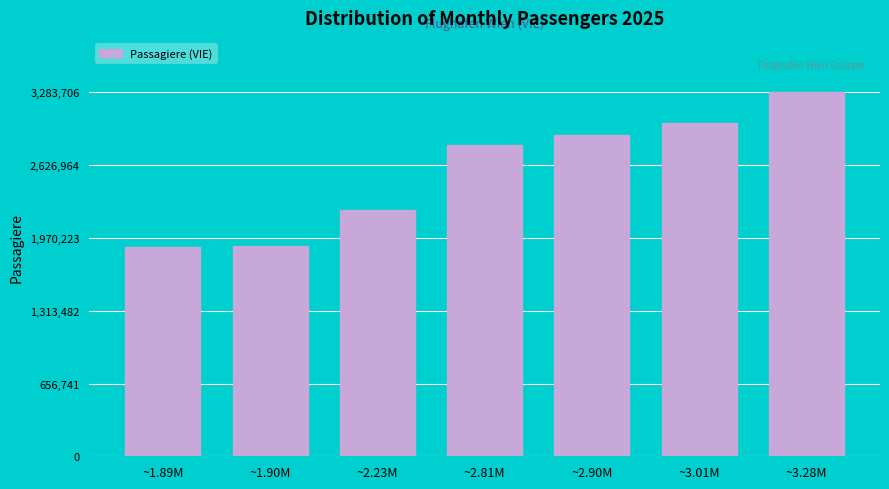

Which has a higher value, ~3.01M or ~1.90M?

~3.01M